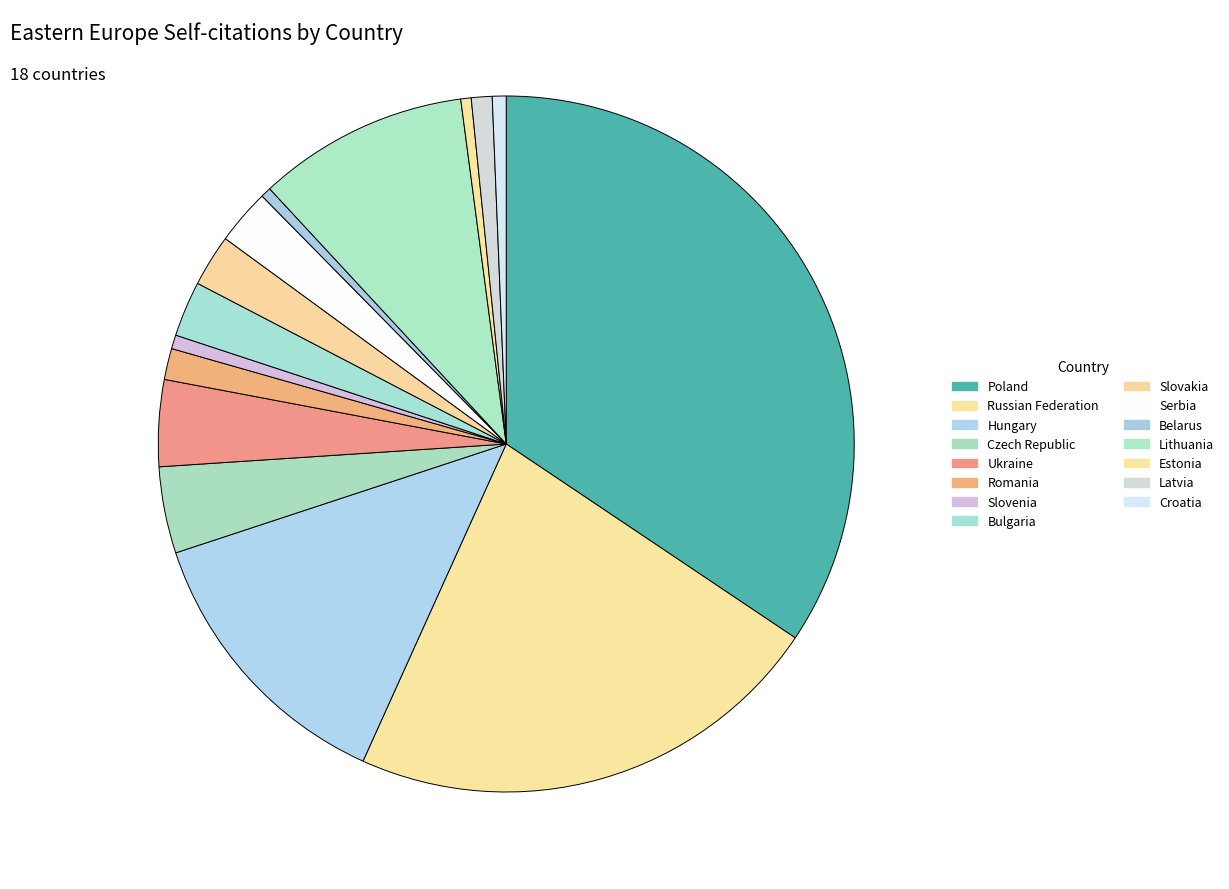

How many segments does this pie chart have?

15